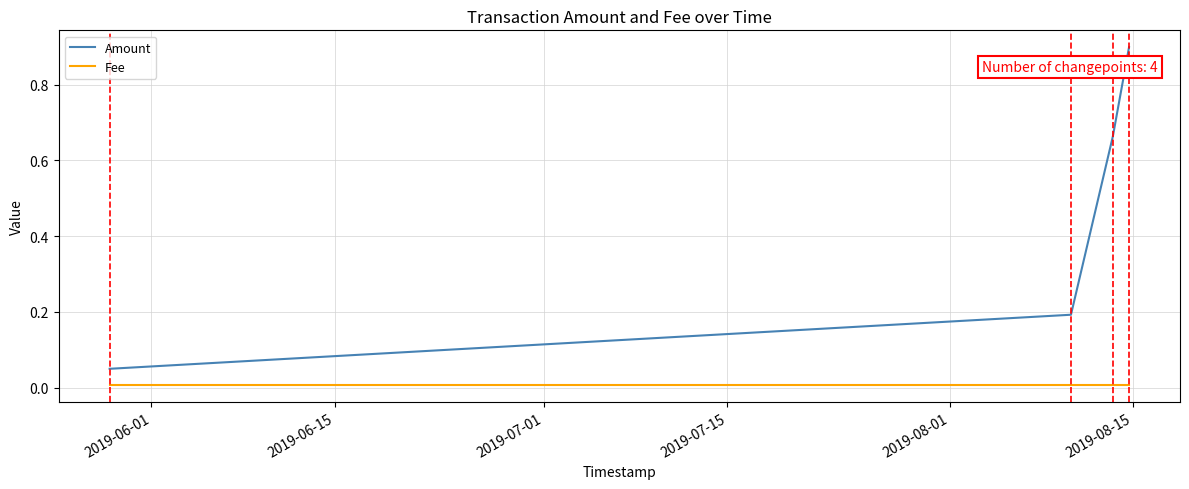

What is the highest value of the Amount series?

0.9